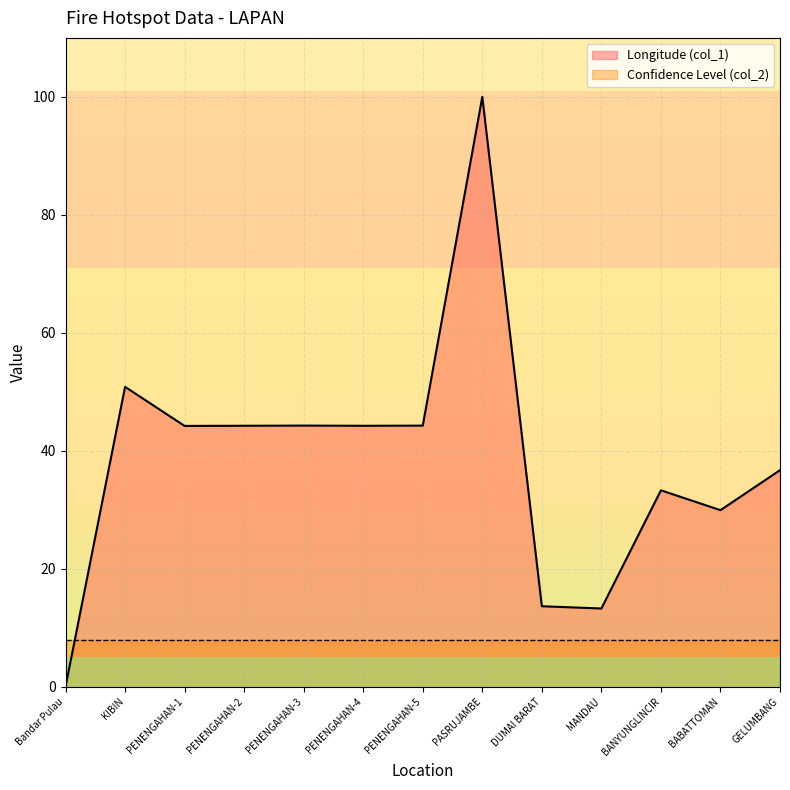

Between BANYUNGLINCIR and DUMAI BARAT, which is larger?

BANYUNGLINCIR